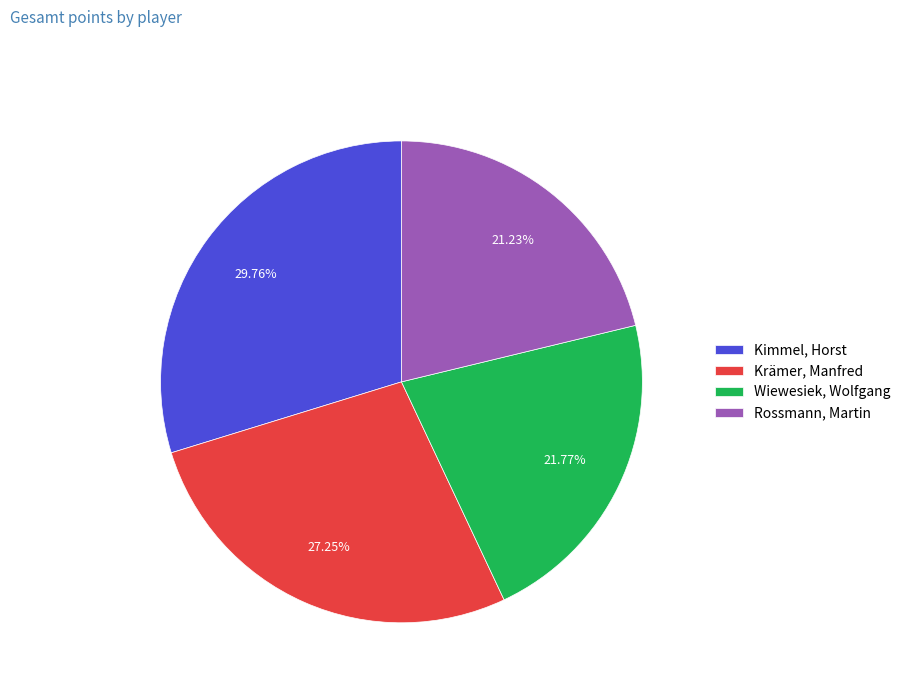

To the nearest percent, what is the difference between the Krämer, Manfred and Wiewesiek, Wolfgang slice percentages?

5%